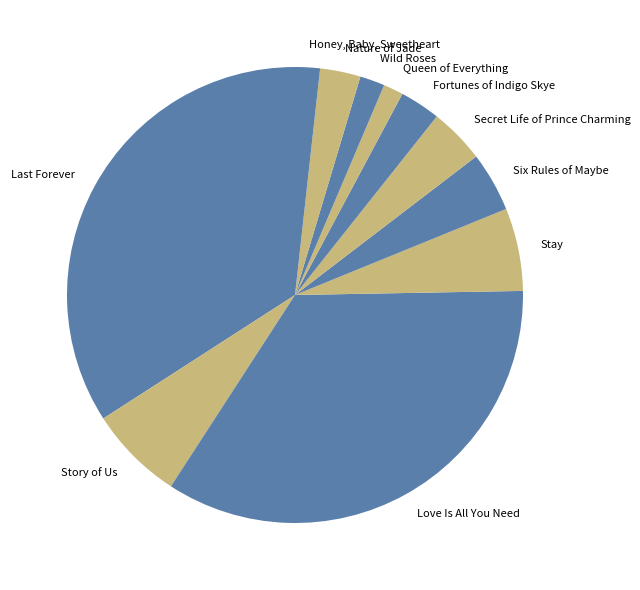

Is Wild Roses the majority of the pie?

No